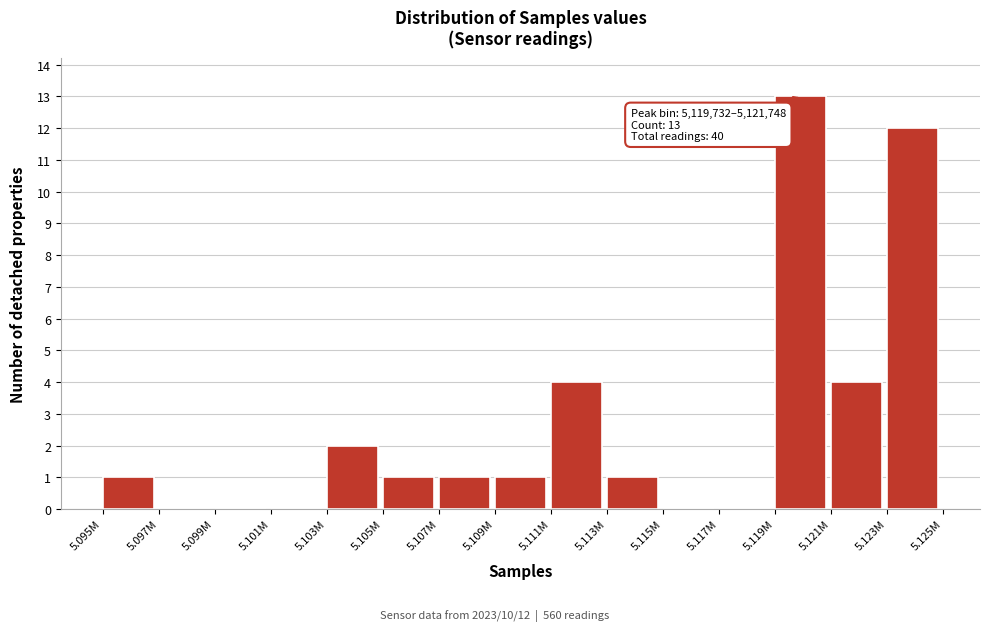

Reading left to right, list all the values displayed in this chart.

5.095M=1	5.097M=0	5.099M=0	5.101M=0	5.103M=2	5.105M=1	5.107M=1	5.109M=1	5.111M=4	5.113M=1	5.115M=0	5.117M=0	5.119M=13	5.121M=4	5.123M=12